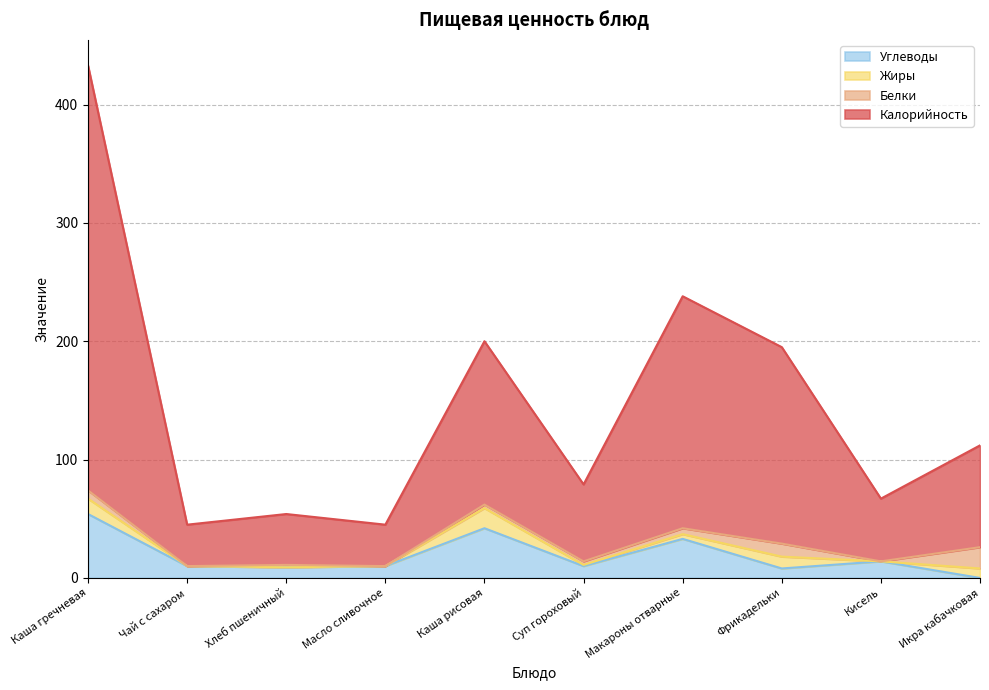

Which series has the widest spread of values?

Калорийность